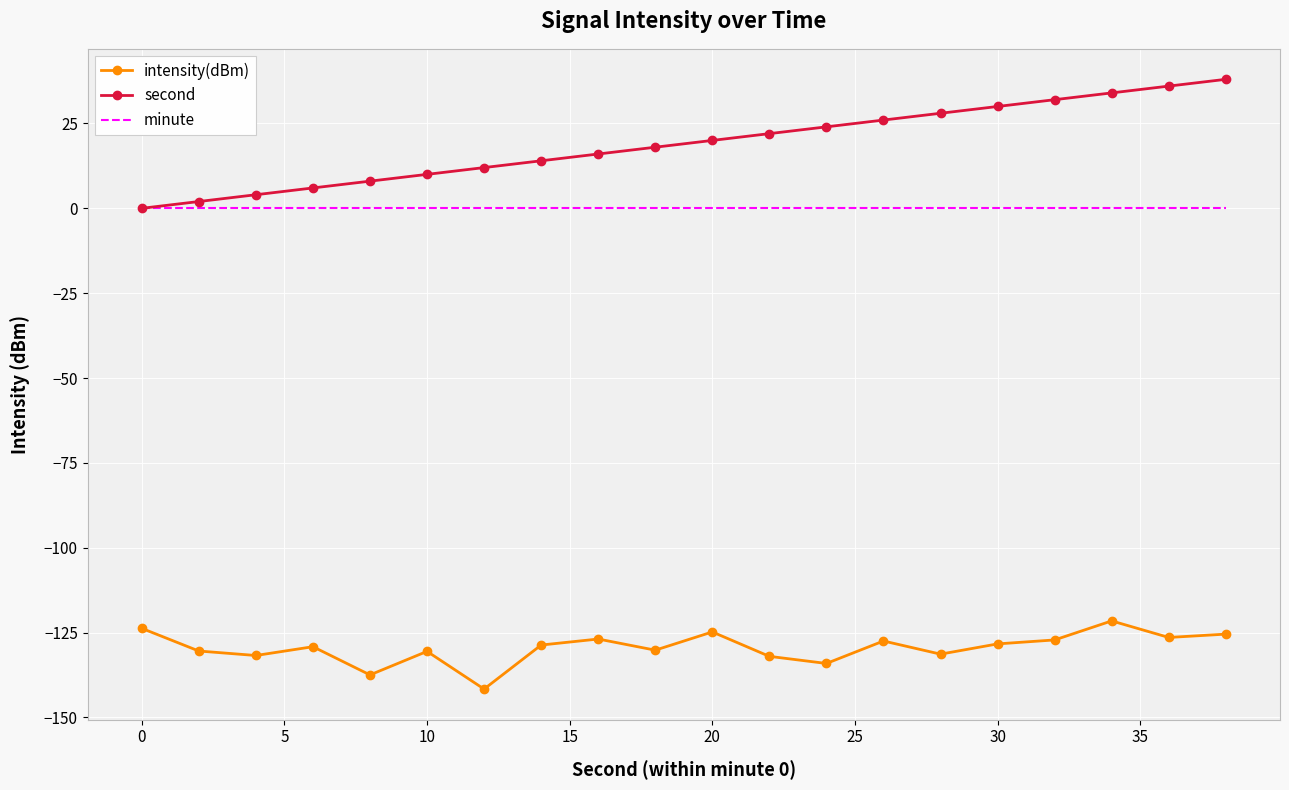

True or false: intensity(dBm) and second intersect in this chart.

False